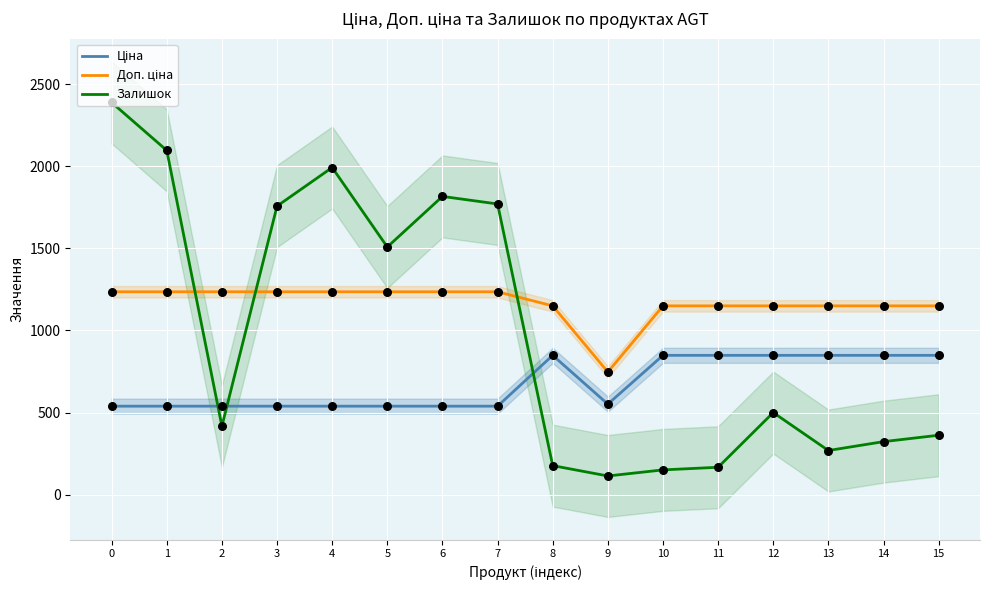

What is the total value across all series at 3?

3531.4